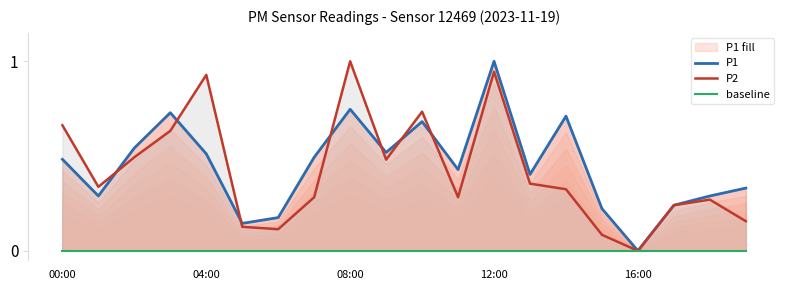

At which label does P2 reach its peak?

08:00